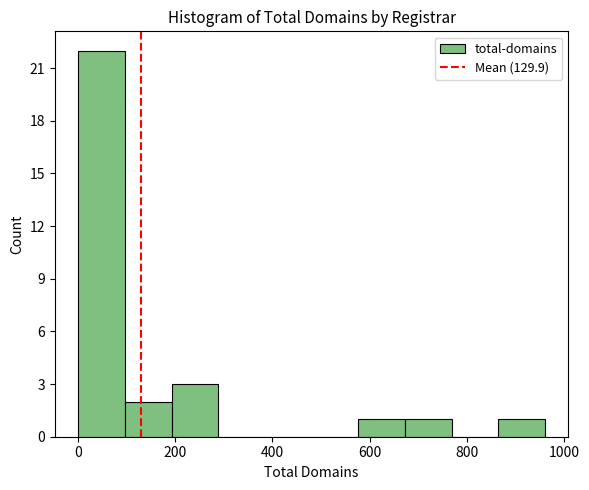

Reading left to right, list every bar in this chart as the range it spans on the x-axis followed by its height. Neither the bar edges nor the heights are printed on the chart, so give them approximately, as read against the axes.

0 to 100: 22
100 to 200: 2
200 to 280: 3
280 to 380: 0
380 to 480: 0
480 to 580: 0
580 to 680: 1
680 to 760: 1
760 to 860: 0
860 to 960: 1